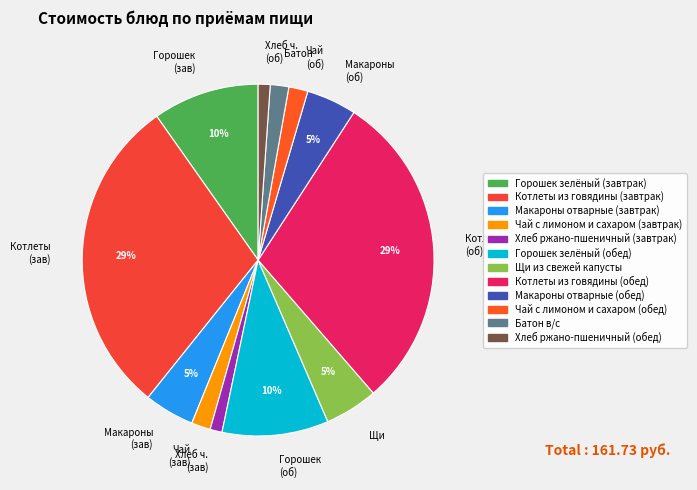

How many segments does this pie chart have?

12